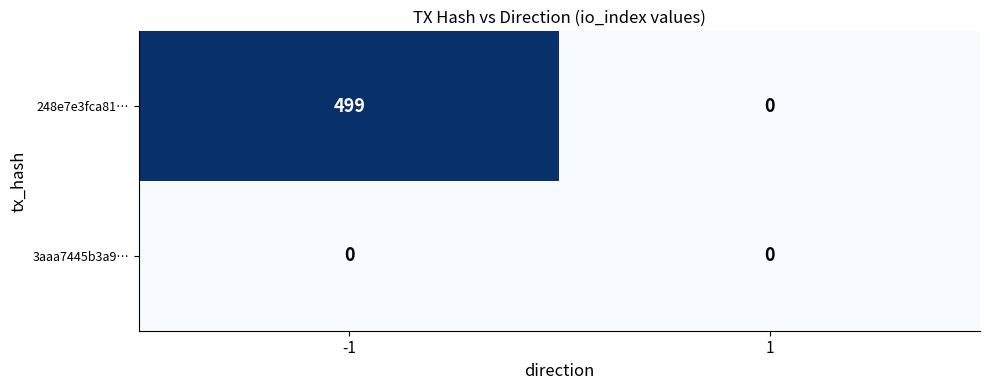

What is the highest value of the 248e7e3fca81… series?

499